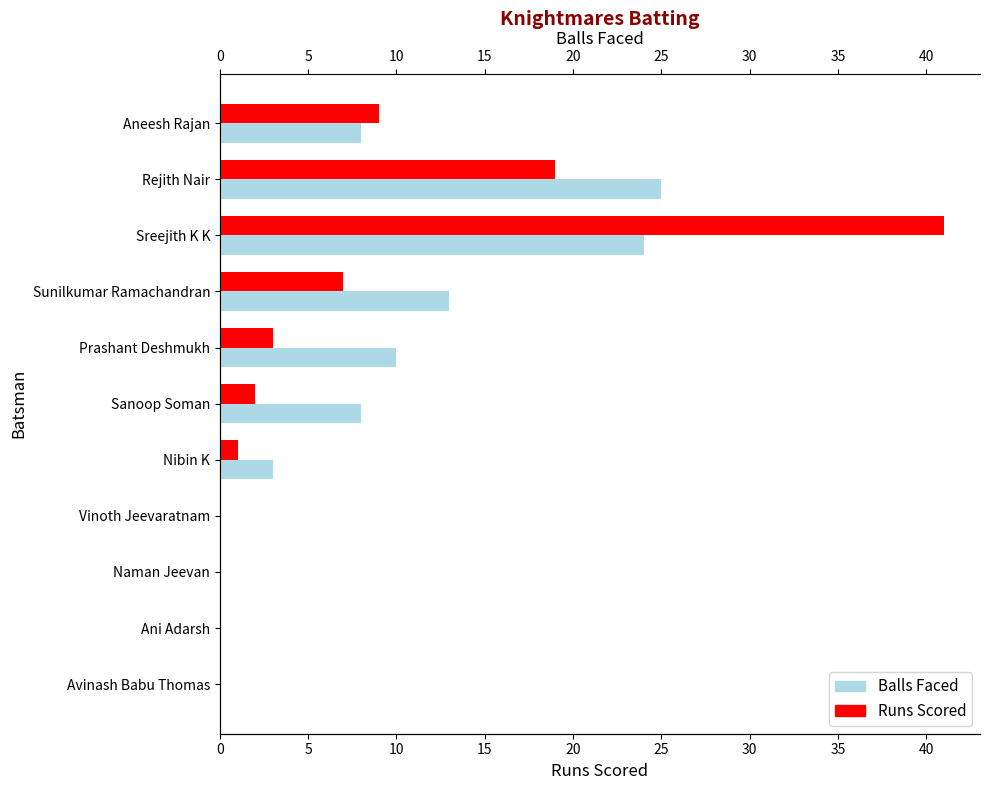

What is the value of the Runs Scored bar at the 4th from the left?

7